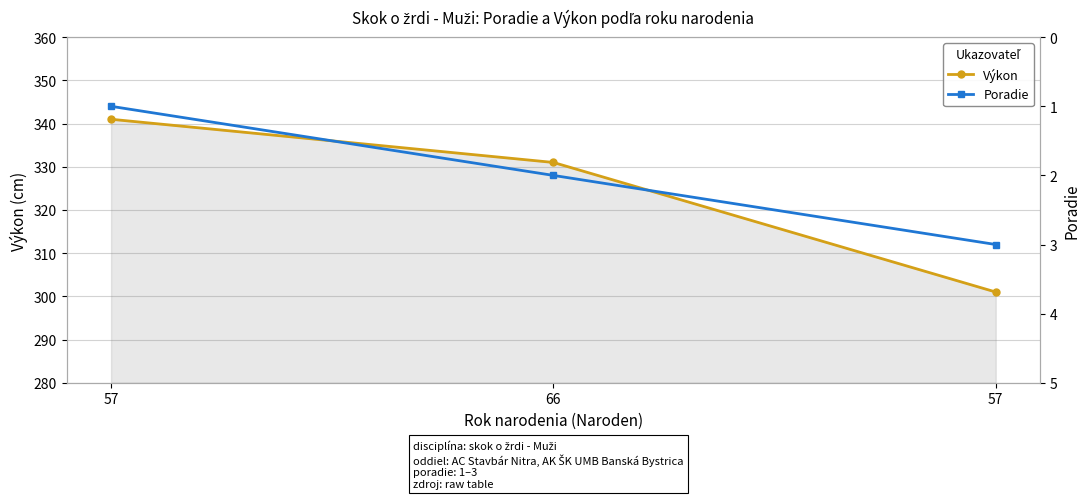

Rank the series by their average value, from lowest to highest.

Poradie, Výkon